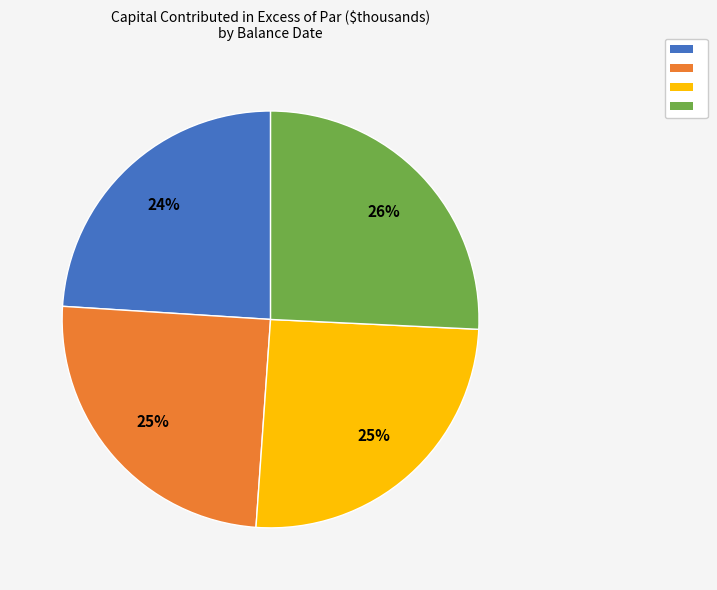

Is there any slice that represents more than half of the pie?

No